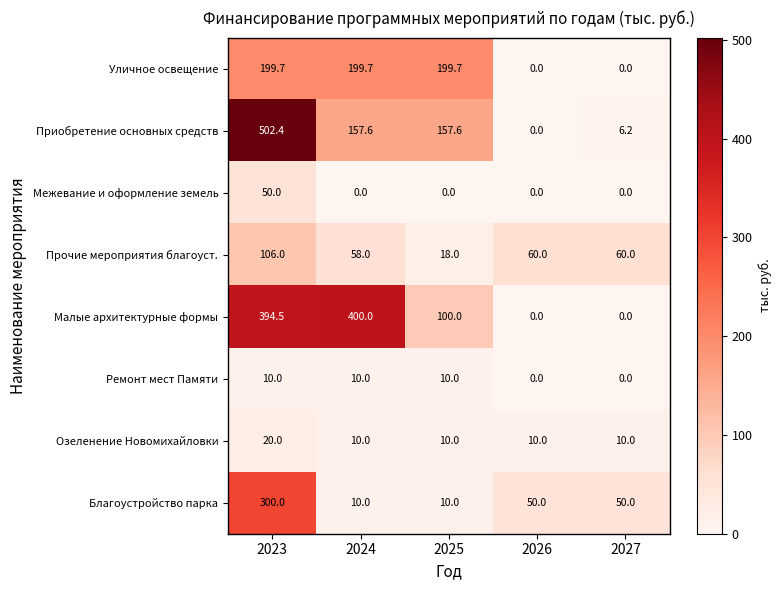

Which series has the widest spread of values?

Приобретение основных средств